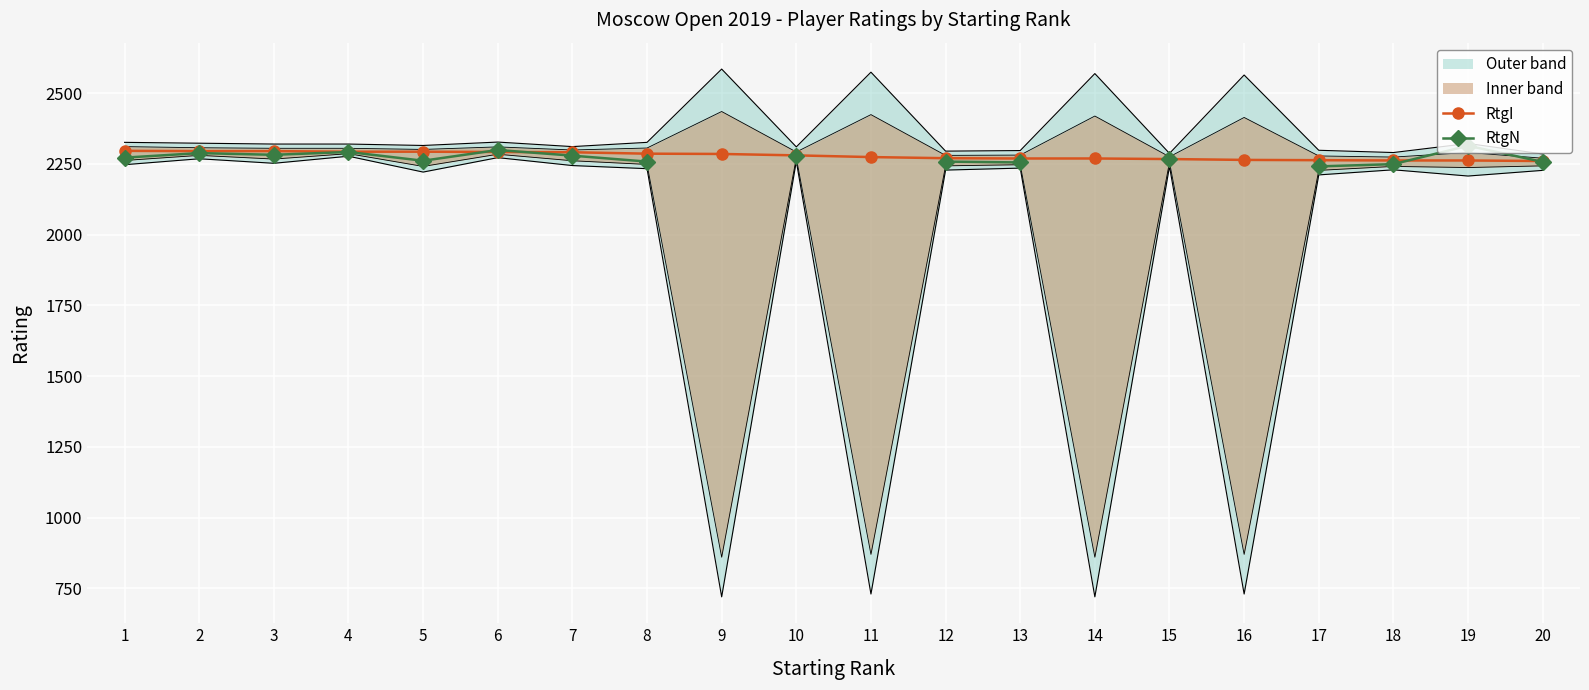

The RtgN series shows 2279.0 at 7. True or false?

True